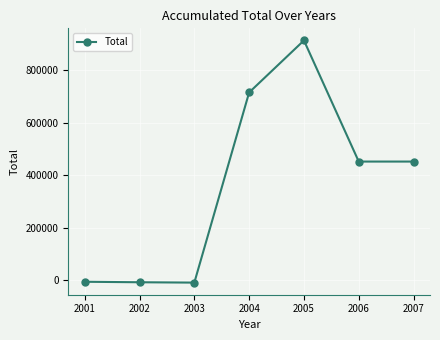

What is the change in value from 2005 to 2006?

-461201